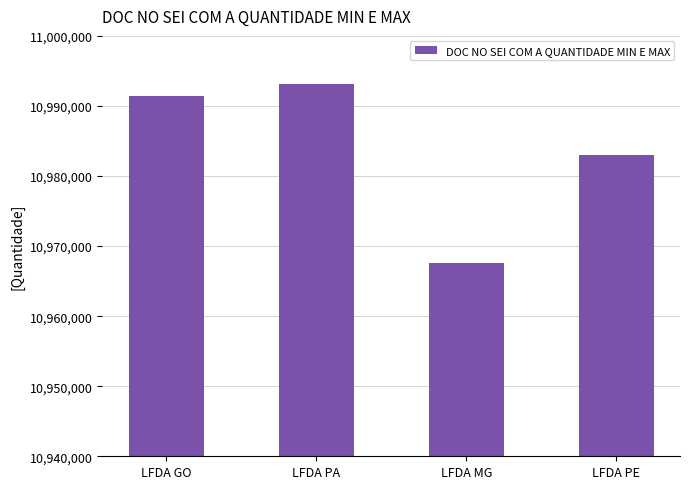

Is it true that the value at LFDA MG is 10967578?

True